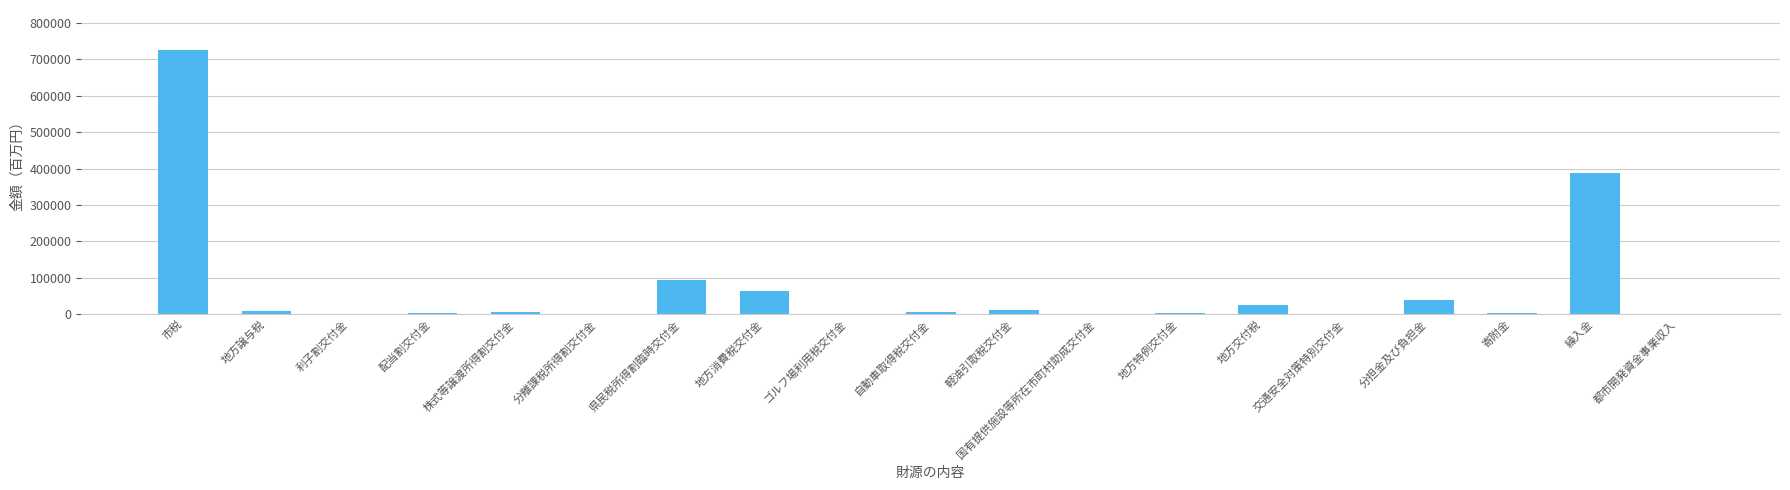

At which label does the data first exceed 4473?

市税